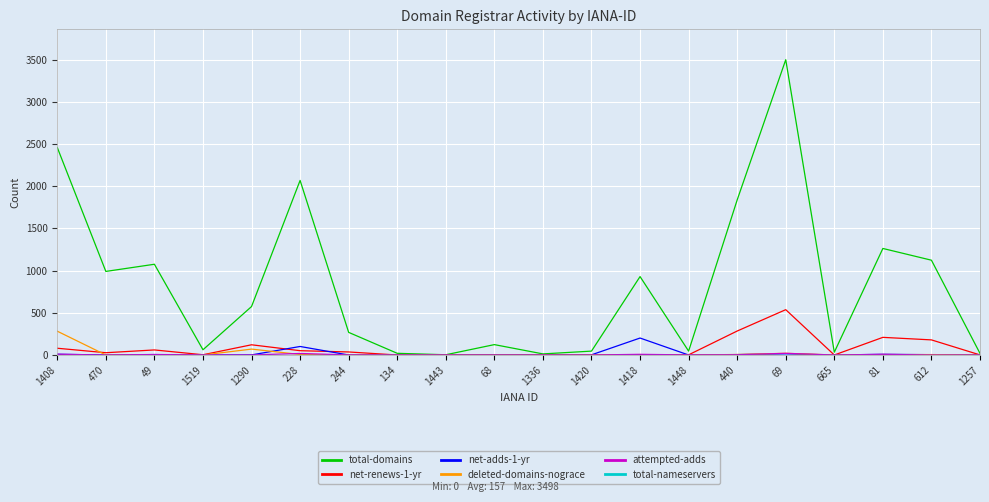

True or false: net-renews-1-yr has a value of 3 at 1418.

True